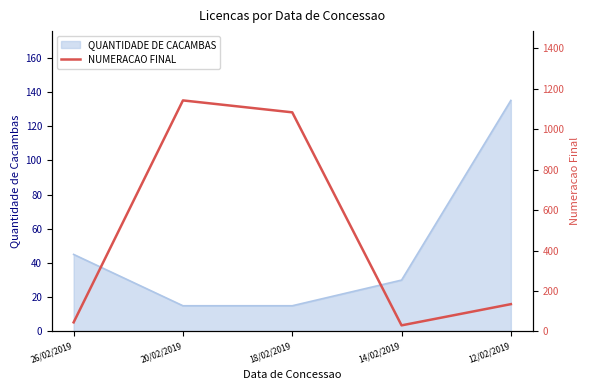

Is it true that QUANTIDADE DE CACAMBAS equals 135 at 12/02/2019?

True